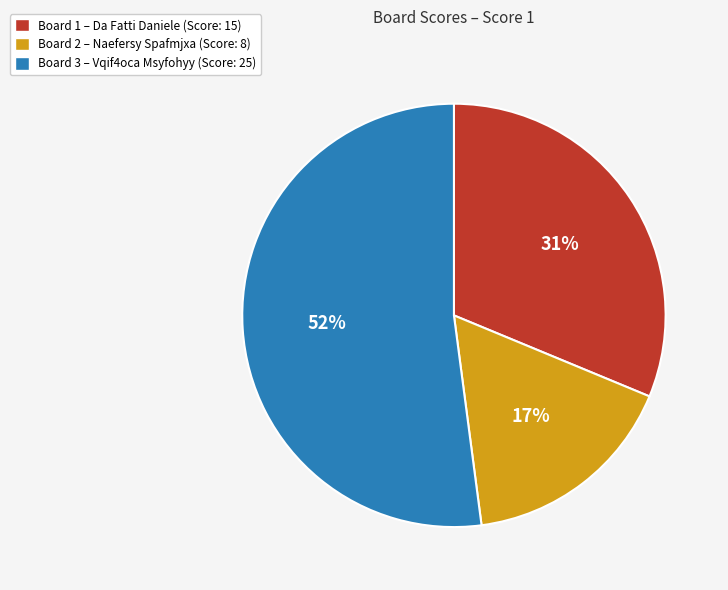

Rank the categories by value from highest to lowest.

Board 3 – Vqif4oca Msyfohyy (Score: 25), Board 1 – Da Fatti Daniele (Score: 15), Board 2 – Naefersy Spafmjxa (Score: 8)